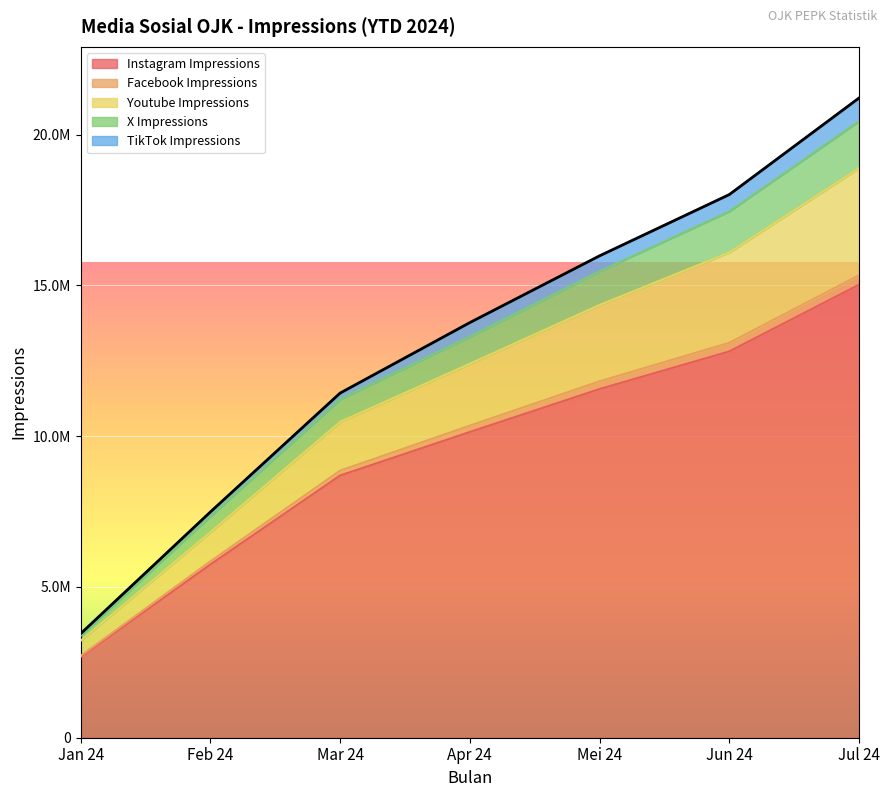

True or false: Facebook Impressions and X Impressions intersect in this chart.

False